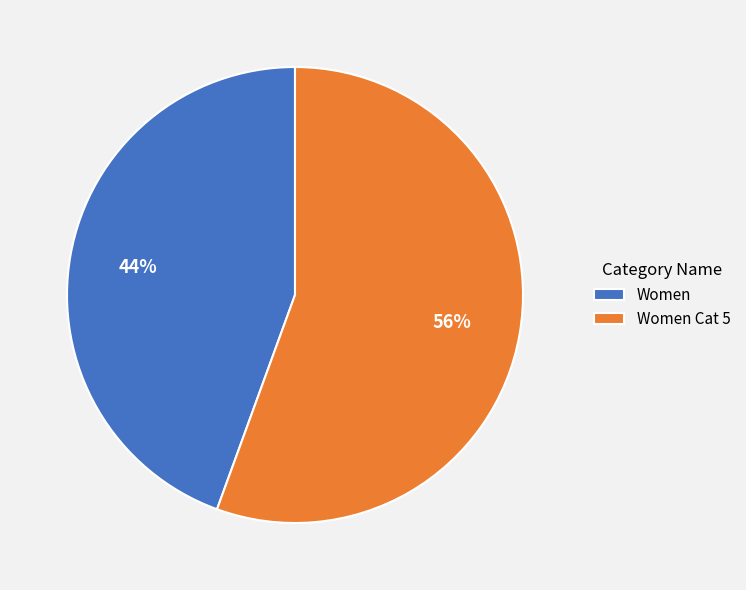

Count the number of slices in the pie.

2